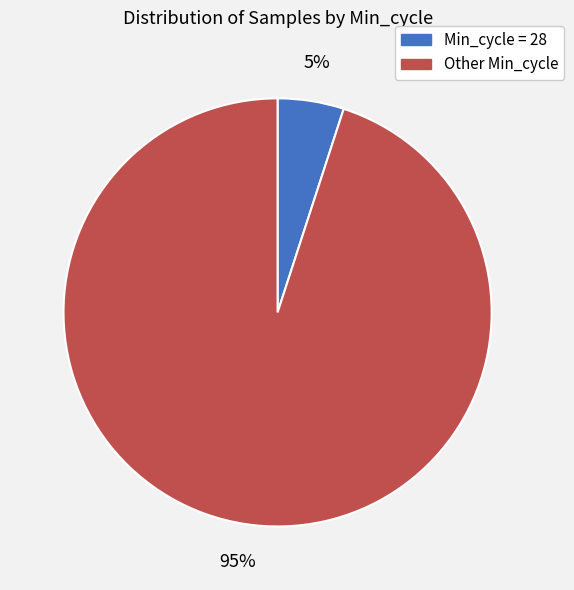

To the nearest percent, what is the difference between the largest and smallest slice percentages?

90%